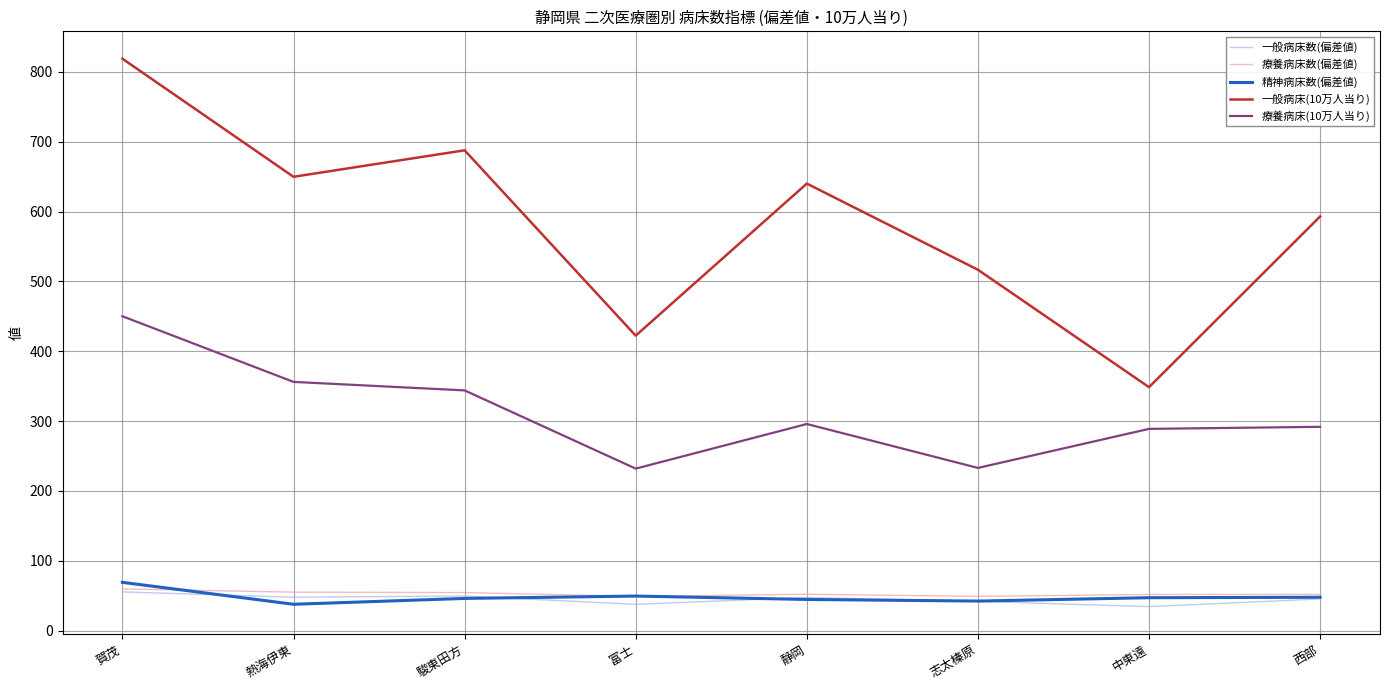

Which series has the largest total across all categories?

一般病床(10万人当り)